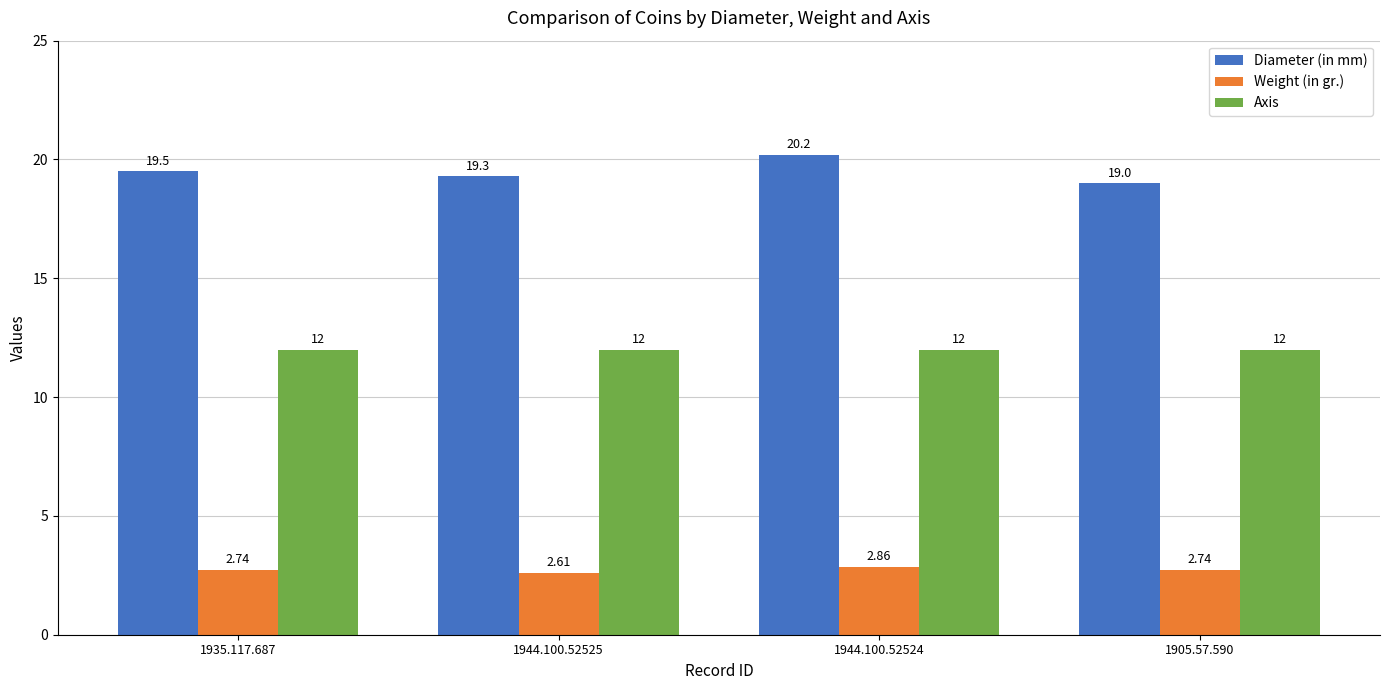

Which category has the lowest value in the Weight (in gr.) series?

1944.100.52525